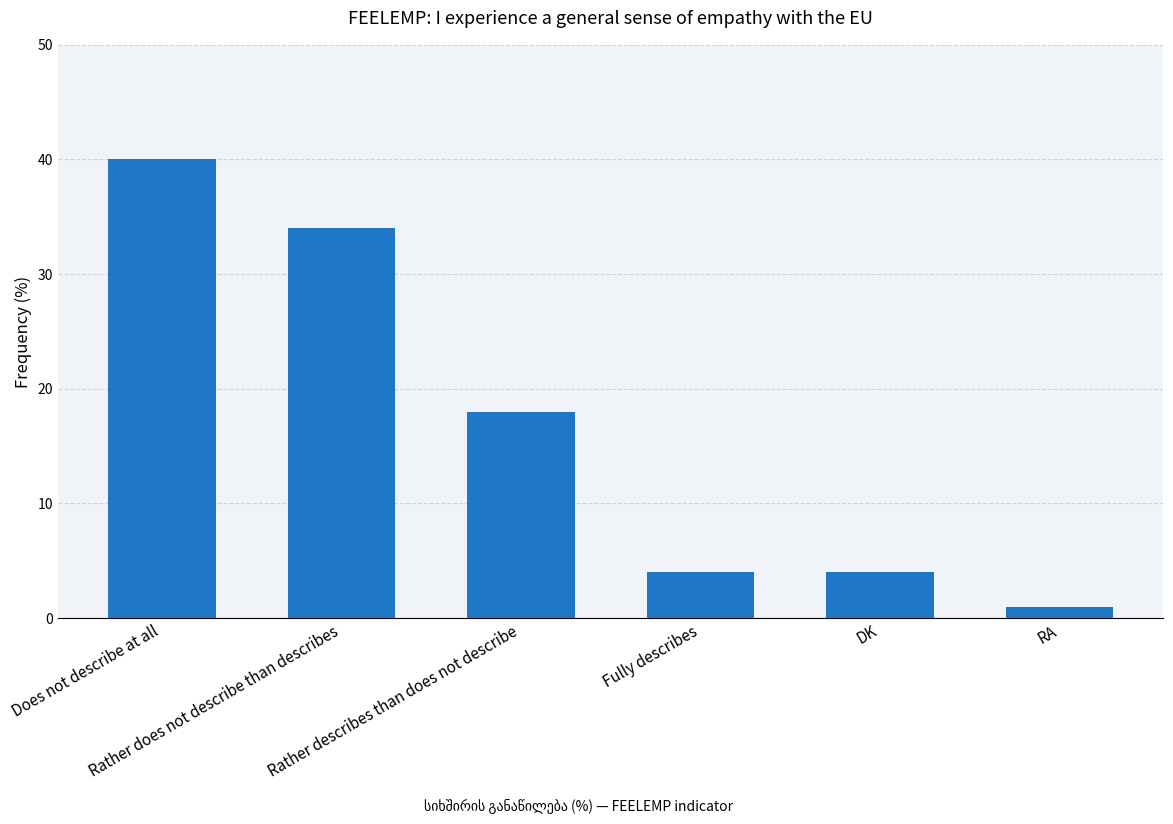

Which label corresponds to the smallest value in the chart?

RA